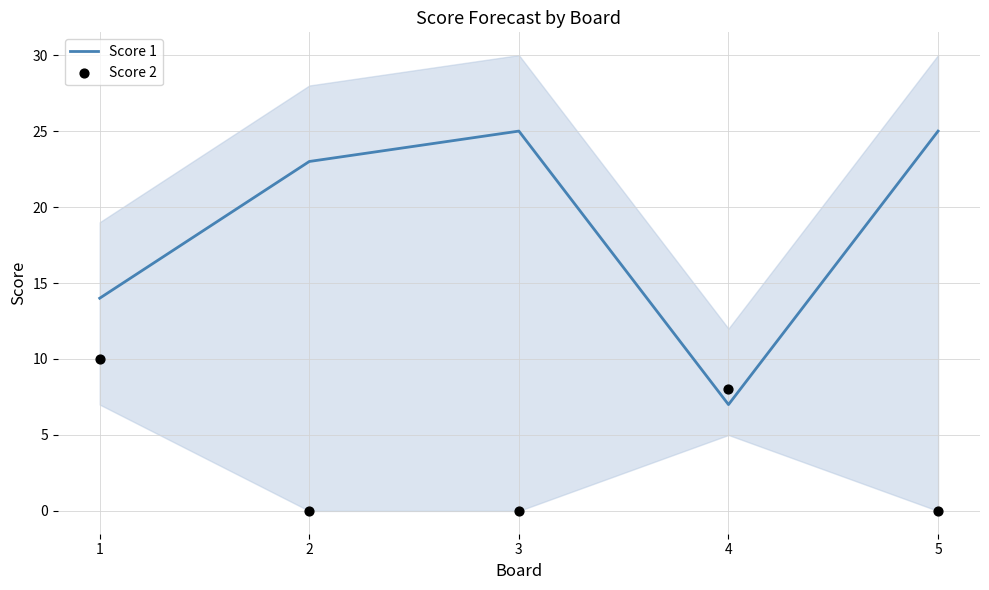

Which series has the widest spread of Y values?

Score 1